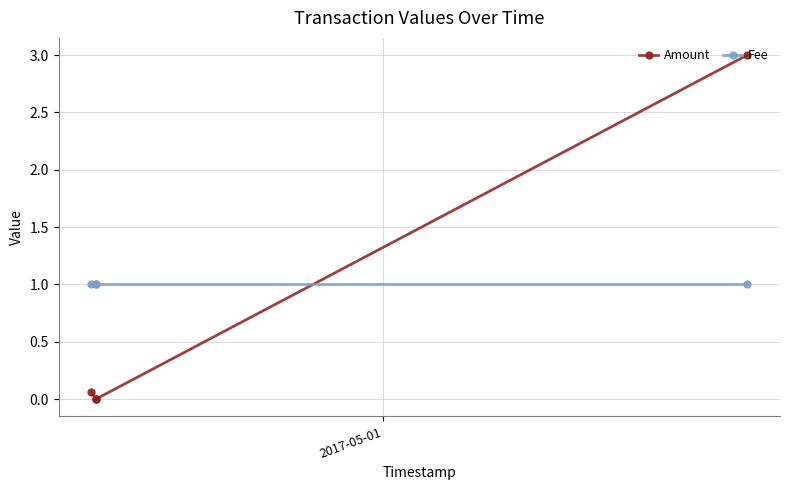

Which series has the largest total across all categories?

Fee